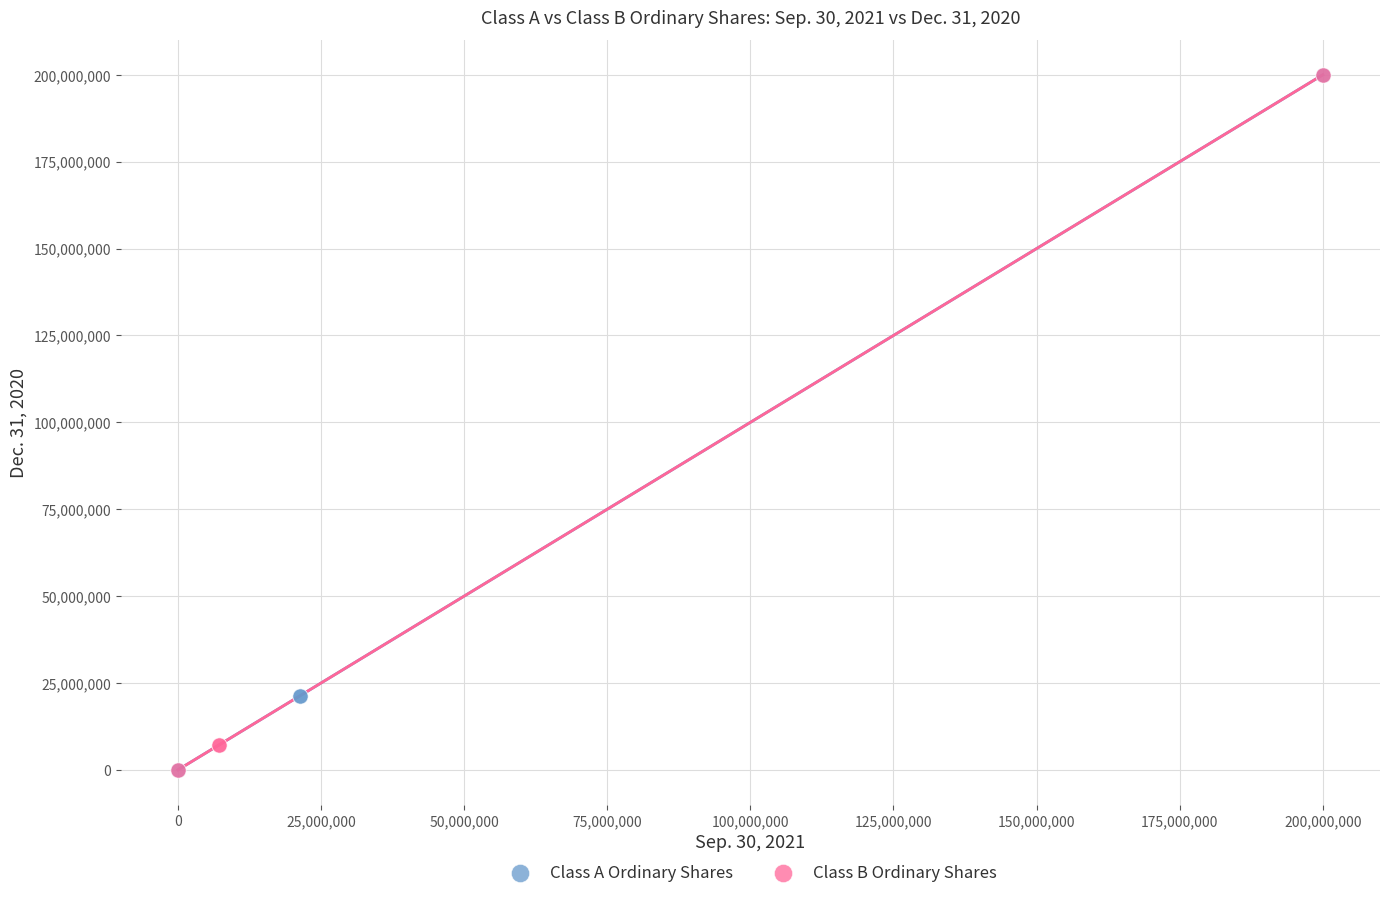

What are all the series names shown in the legend?

Class A Ordinary Shares, Class B Ordinary Shares